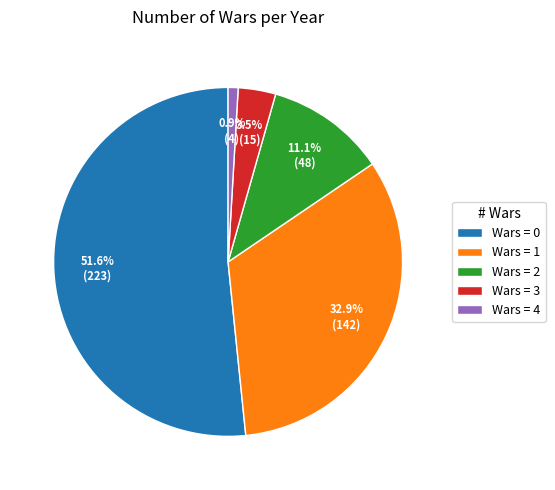

Which slice is the smallest?

Wars = 4